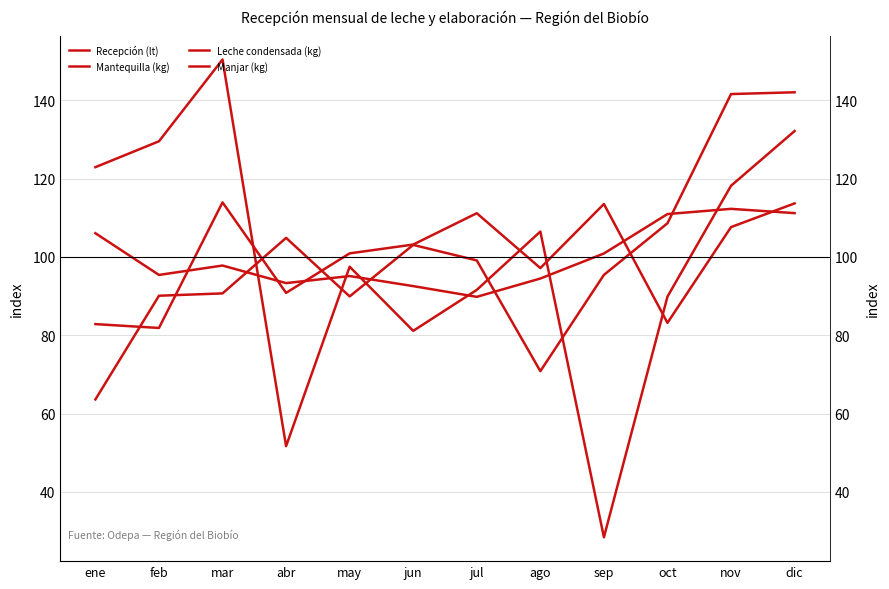

Reading left to right, transcribe all the data shown in this chart.

Recepción (lt): ene=106.1	feb=95.4	mar=97.8	abr=93.3	may=95.1	jun=92.6	jul=89.8	ago=94.5	sep=100.9	oct=111.0	nov=112.3	dic=111.2
Mantequilla (kg): ene=122.9	feb=129.5	mar=150.4	abr=51.7	may=97.5	jun=81.1	jul=91.6	ago=106.5	sep=28.4	oct=89.9	nov=118.2	dic=132.2
Leche condensada (kg): ene=63.6	feb=90.1	mar=90.7	abr=104.9	may=89.9	jun=103.1	jul=99.1	ago=70.9	sep=95.4	oct=108.6	nov=141.6	dic=142.0
Manjar (kg): ene=82.9	feb=81.9	mar=113.9	abr=90.8	may=100.9	jun=103.2	jul=111.2	ago=97.2	sep=113.5	oct=83.2	nov=107.6	dic=113.7